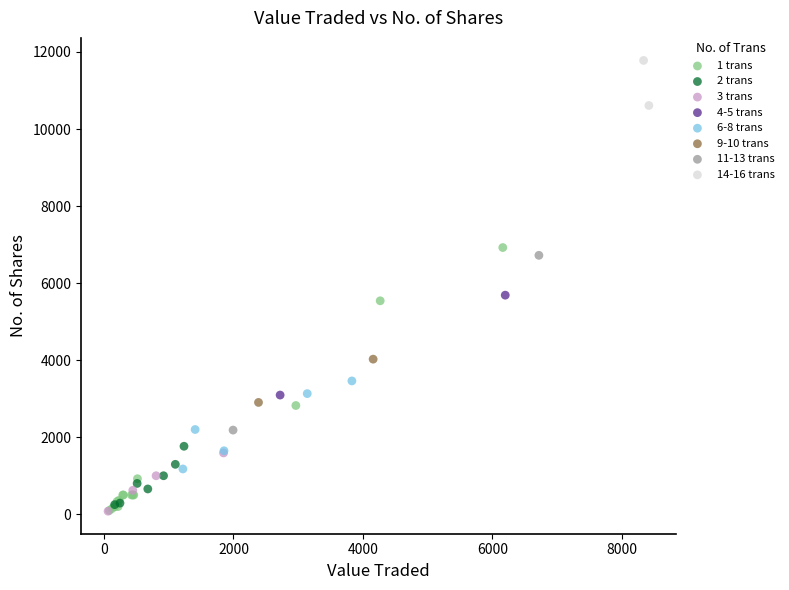

What are all the series names shown in the legend?

1 trans, 2 trans, 3 trans, 4-5 trans, 6-8 trans, 9-10 trans, 11-13 trans, 14-16 trans